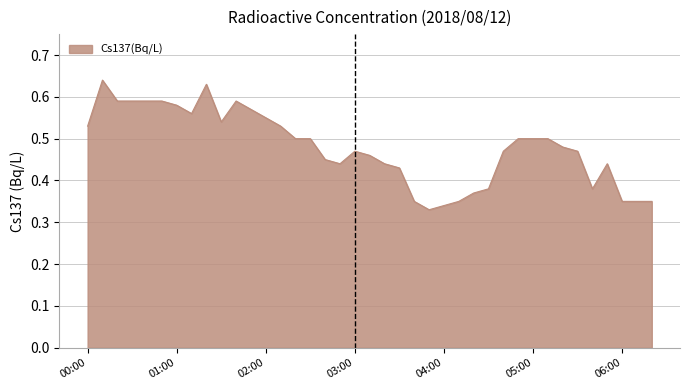

Does the chart have visible grid lines?

Yes